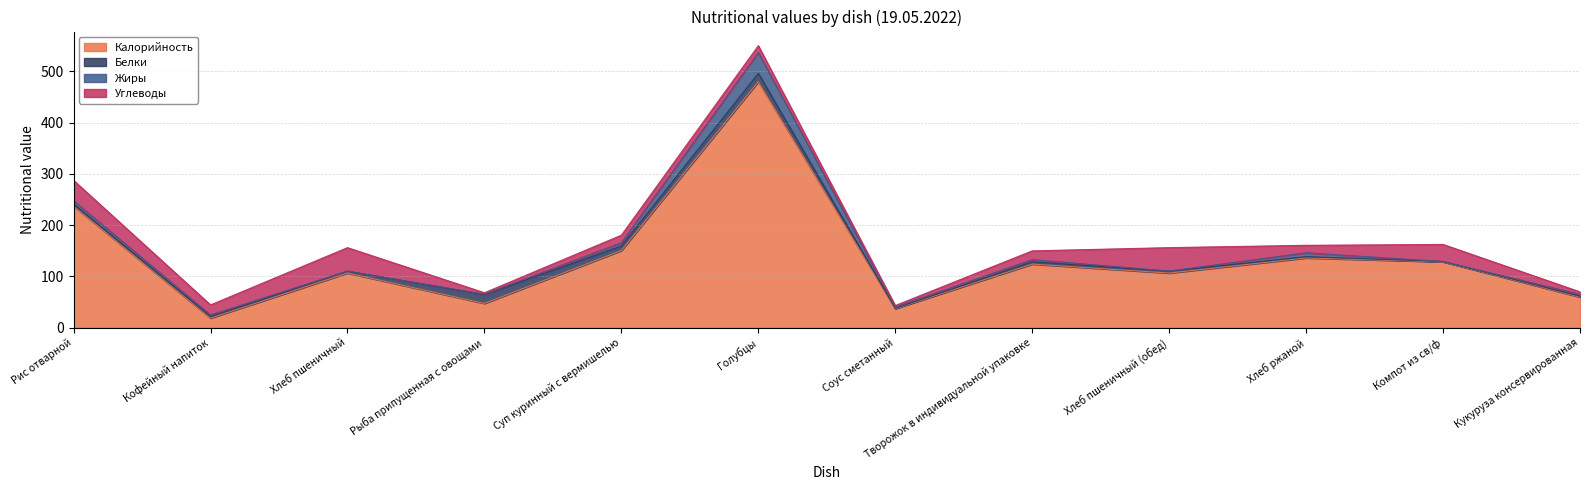

Reading left to right, list all the values displayed in this chart.

Калорийность: Рис отварной=237.1	Кофейный напиток=18.7	Хлеб пшеничный=106.5	Рыба припущенная с овощами=47.2	Суп куринный с вермишелью=150.4	Голубцы=479.8	Соус сметанный=37.0	Творожок в индивидуальной упаковке=124.0	Хлеб пшеничный (обед)=106.5	Хлеб ржаной=136.0	Компот из св/ф=128.4	Кукуруза консервированная=59.6
Белки: Рис отварной=3.9	Кофейный напиток=2.8	Хлеб пшеничный=3.5	Рыба припущенная с овощами=17.1	Суп куринный с вермишелью=9.0	Голубцы=16.2	Соус сметанный=0.7	Творожок в индивидуальной упаковке=4.5	Хлеб пшеничный (обед)=3.5	Хлеб ржаной=2.5	Компот из св/ф=0.6	Кукуруза консервированная=1.7
Жиры: Рис отварной=6.5	Кофейный напиток=3.2	Хлеб пшеничный=0.4	Рыба припущенная с овощами=0.9	Суп куринный с вермишелью=6.2	Голубцы=40.6	Соус сметанный=2.5	Творожок в индивидуальной упаковке=4.2	Хлеб пшеничный (обед)=0.4	Хлеб ржаной=7.5	Компот из св/ф=0.0	Кукуруза консервированная=3.7
Углеводы: Рис отварной=39.8	Кофейный напиток=19.7	Хлеб пшеничный=45.7	Рыба припущенная с овощами=2.9	Суп куринный с вермишелью=14.8	Голубцы=13.5	Соус сметанный=2.9	Творожок в индивидуальной упаковке=17.1	Хлеб пшеничный (обед)=45.7	Хлеб ржаной=14.6	Компот из св/ф=33.4	Кукуруза консервированная=4.8